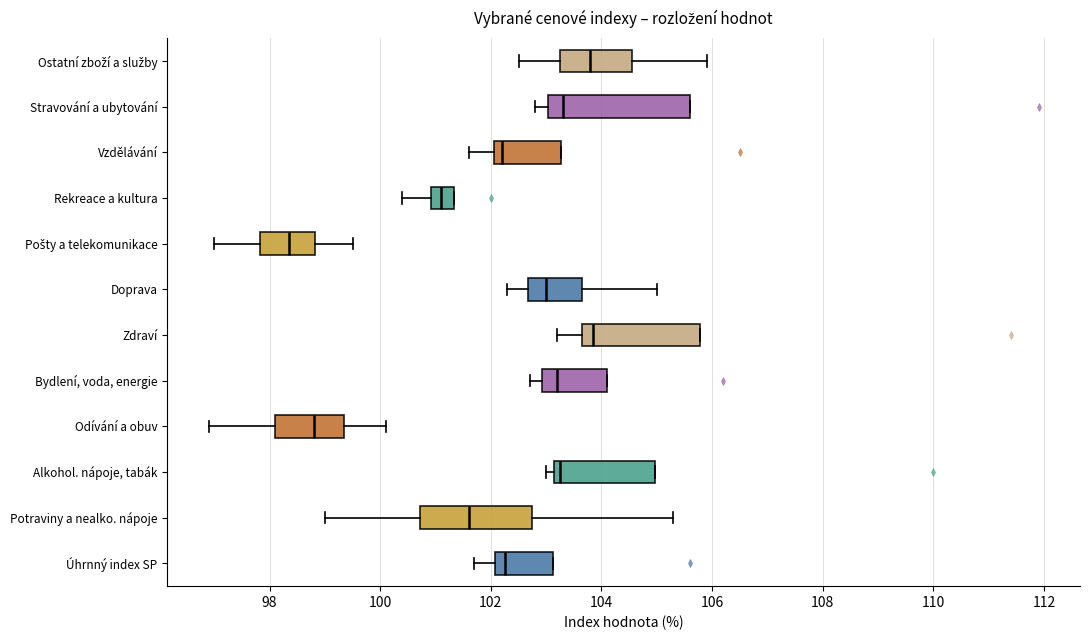

Which box is the widest, from its left edge to its right edge?

Stravování a ubytování